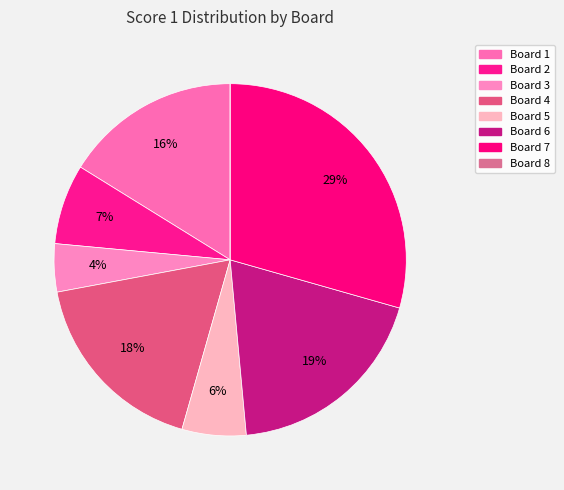

What is the largest slice in the pie chart?

Board 7